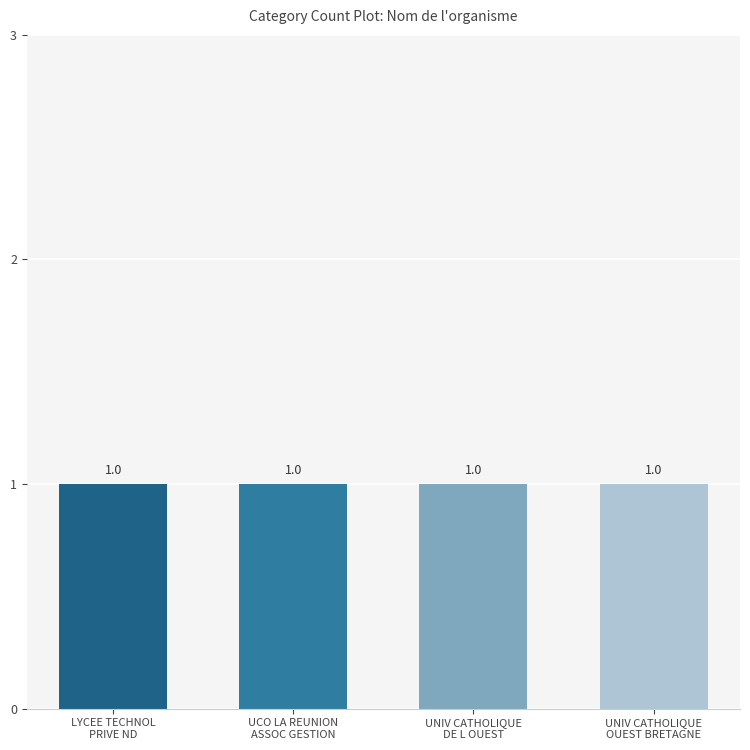

What is the label of the 2nd bar from the right?

UNIVERSITE CATHOLIQUE DE L OUEST